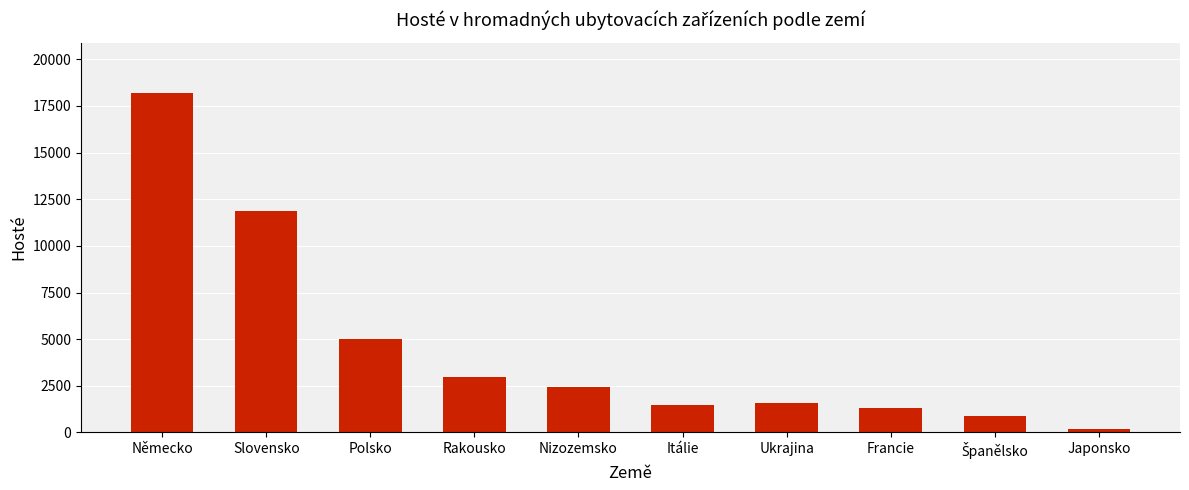

Is it true that the value at Itálie is 1472?

True